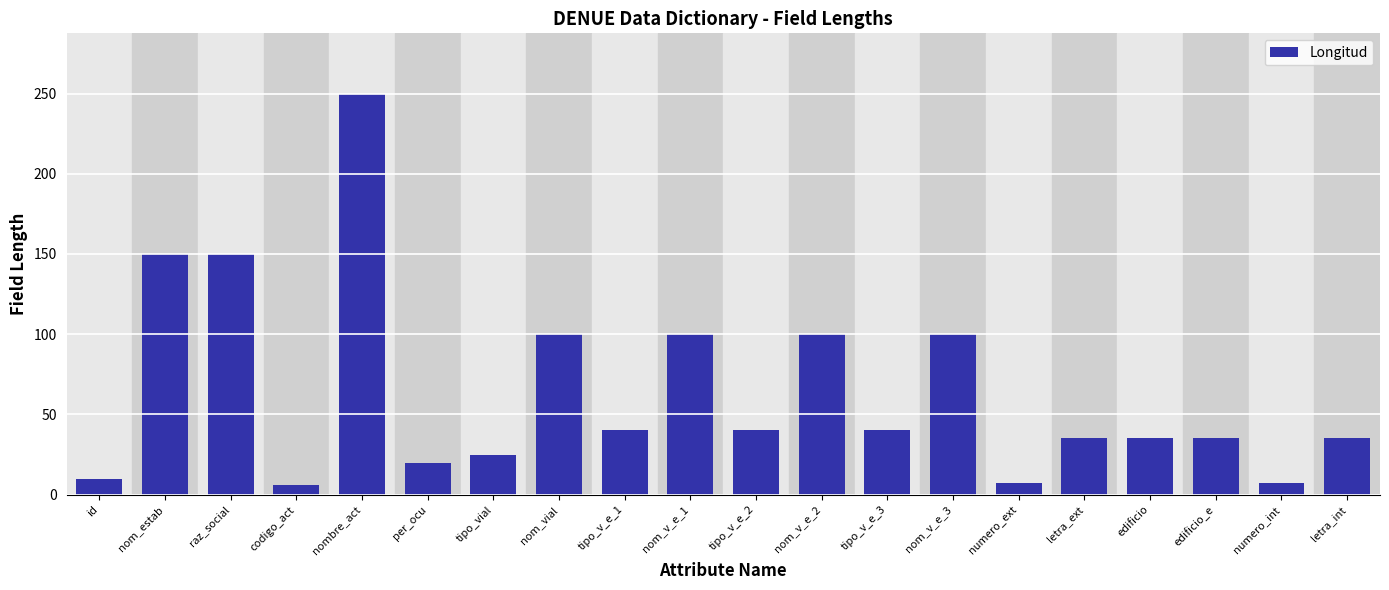

What is the sum of the values at nom_estab and nom_v_e_3?

250